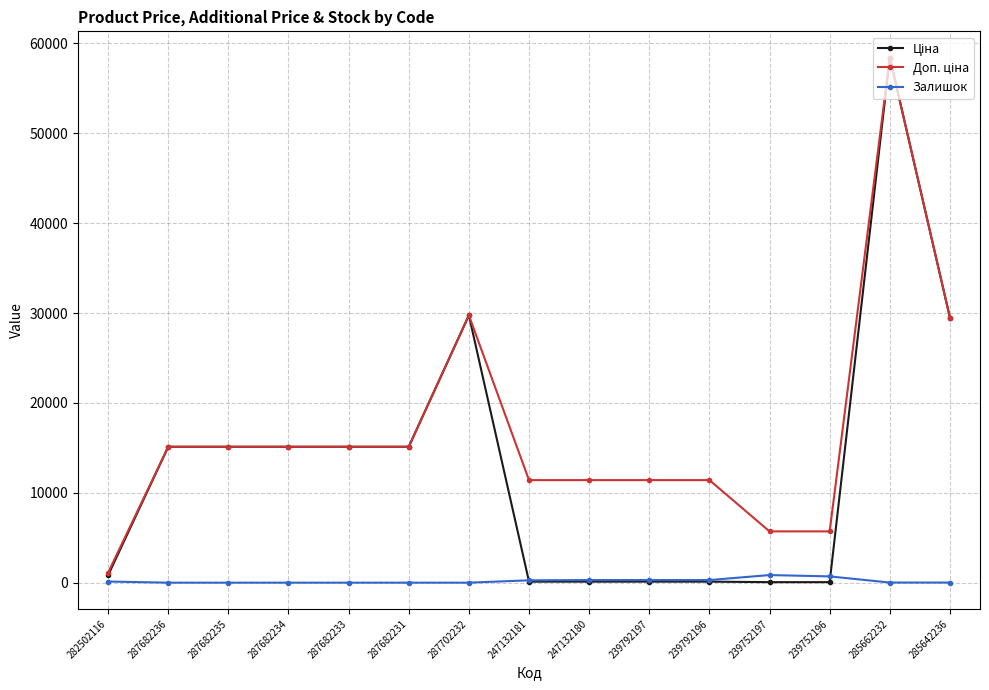

What is the label of the 2nd point from the left?

287682236